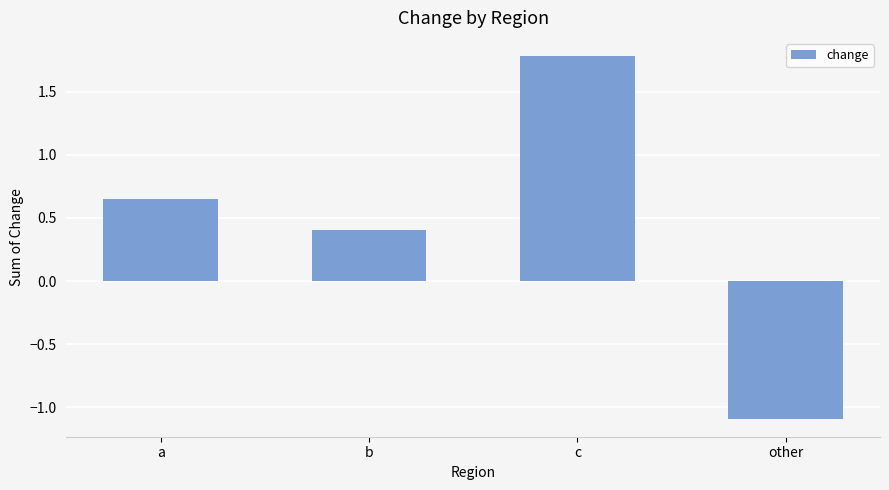

What is the change in value from a to c?

+1.1